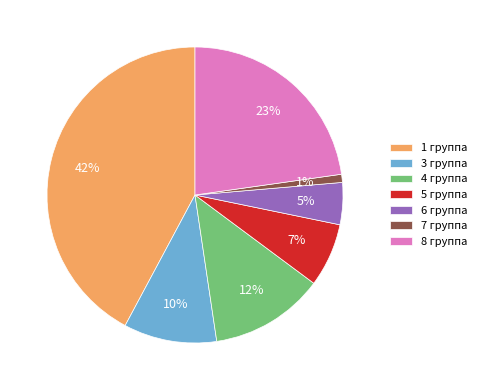

To the nearest percent, what is the difference between the 5 группа and 6 группа slice percentages?

2%